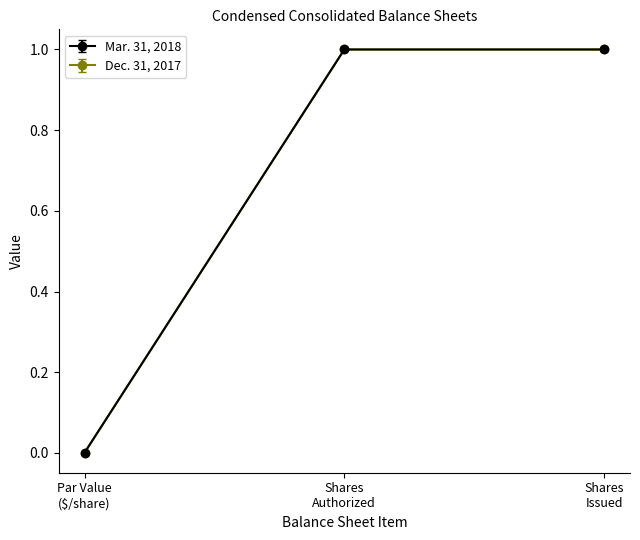

Does the chart have visible grid lines?

No